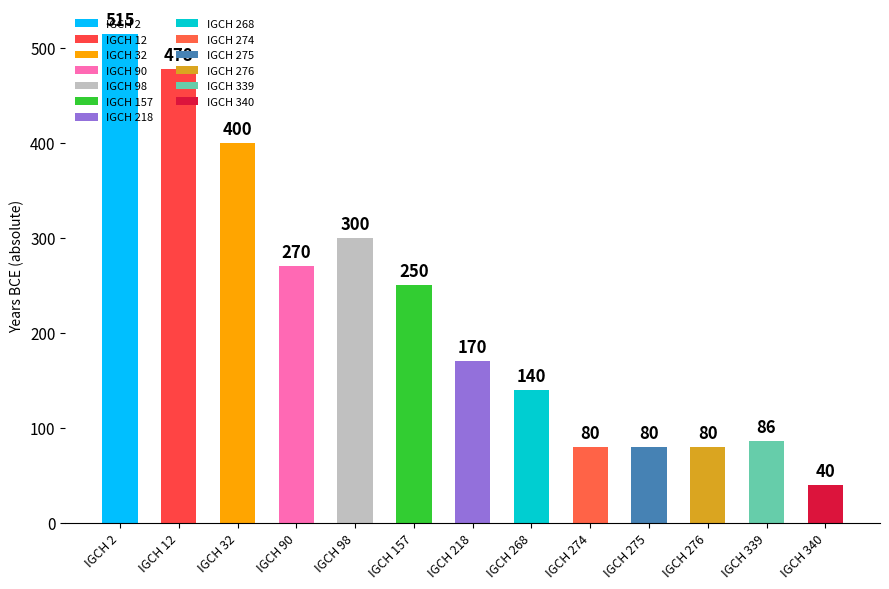

What is the value of the 10th bar from the left?

80